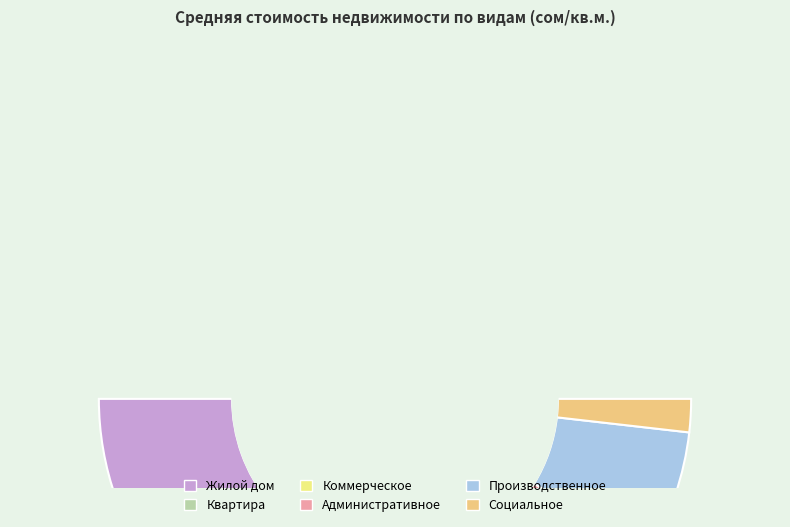

True or false: Социальное accounts for 15% of the total.

False